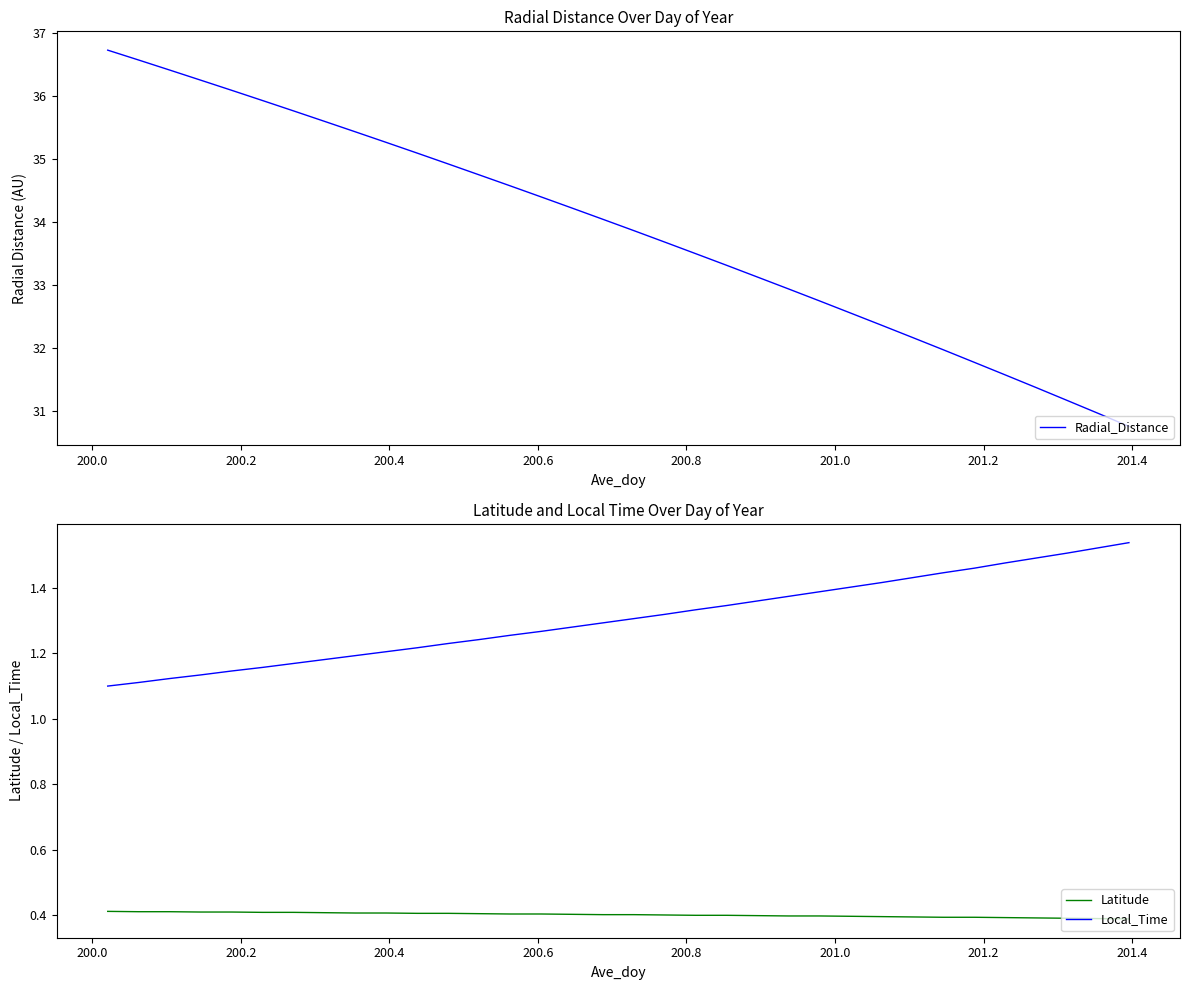

True or false: Local_Time and Latitude intersect in this chart.

False